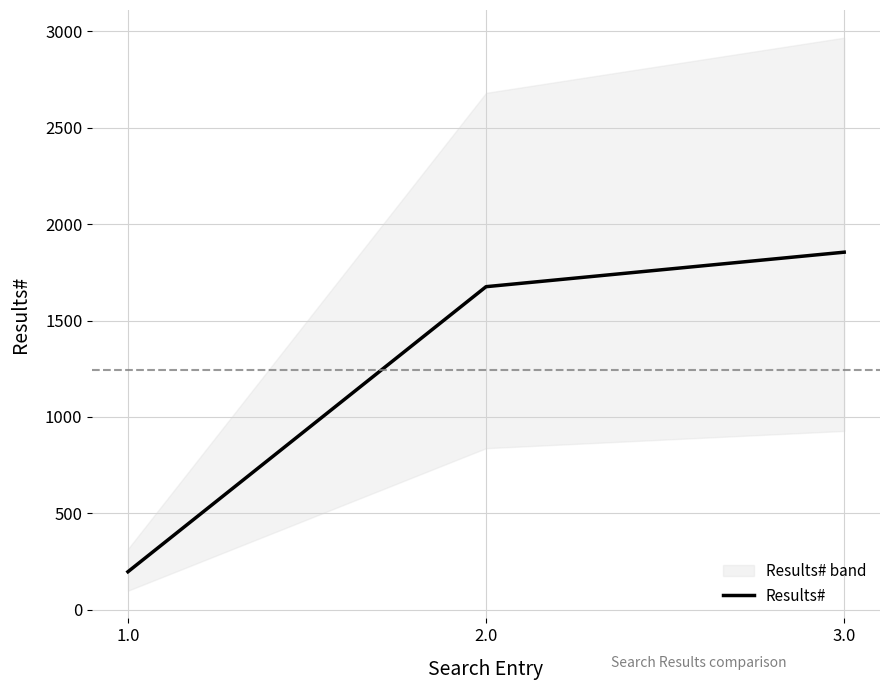

What is the difference between the values at 2.0 and 1.0?

1479